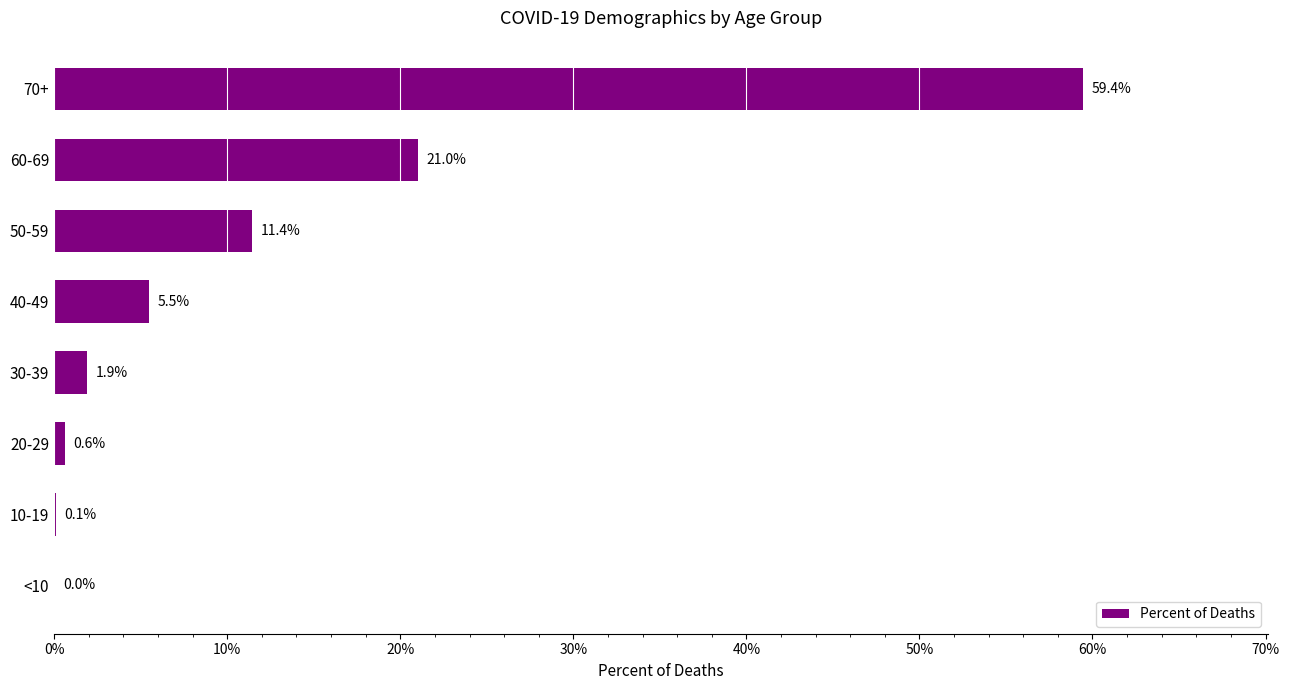

Are the bars horizontal?

Yes